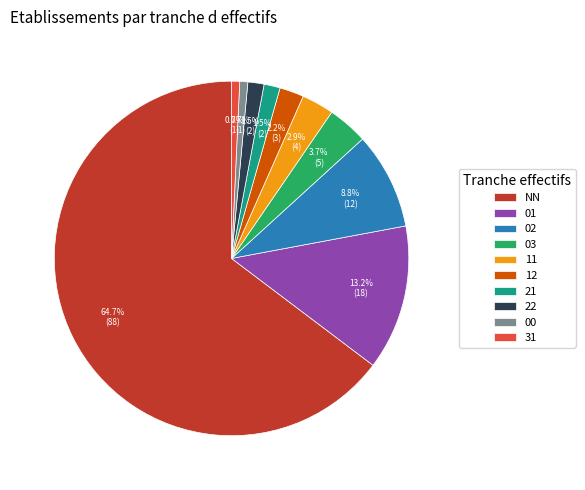

Which category has the biggest portion of the pie?

NN